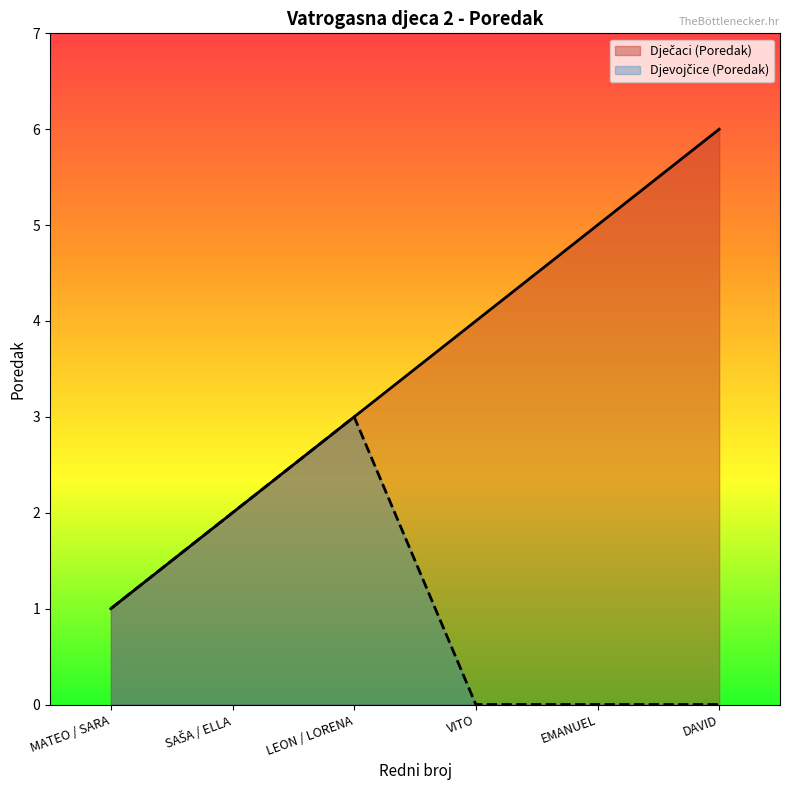

Where does the Dječaci (Poredak) series first go above 4?

EMANUEL